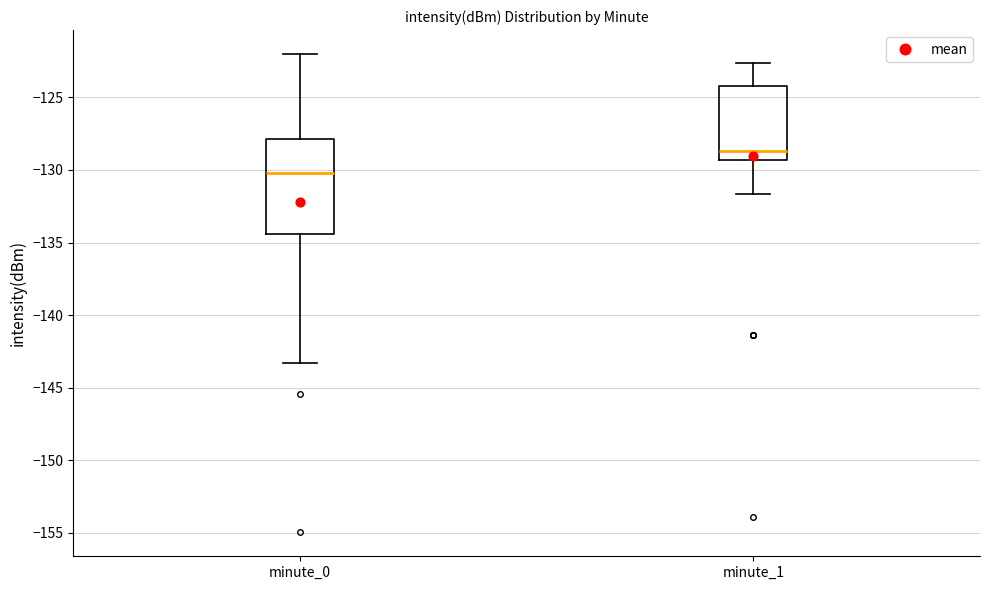

Reading left to right, read every box against the y-axis: the position of its median line, the range the box covers, and the ends of its whiskers. The values are not printed on the chart, so give them approximately, as read against the axis.

minute_0: median -130.0, box -134.5 to -128.0, whiskers -143.5 to -122.0
minute_1: median -128.5, box -129.5 to -124.0, whiskers -131.5 to -122.5